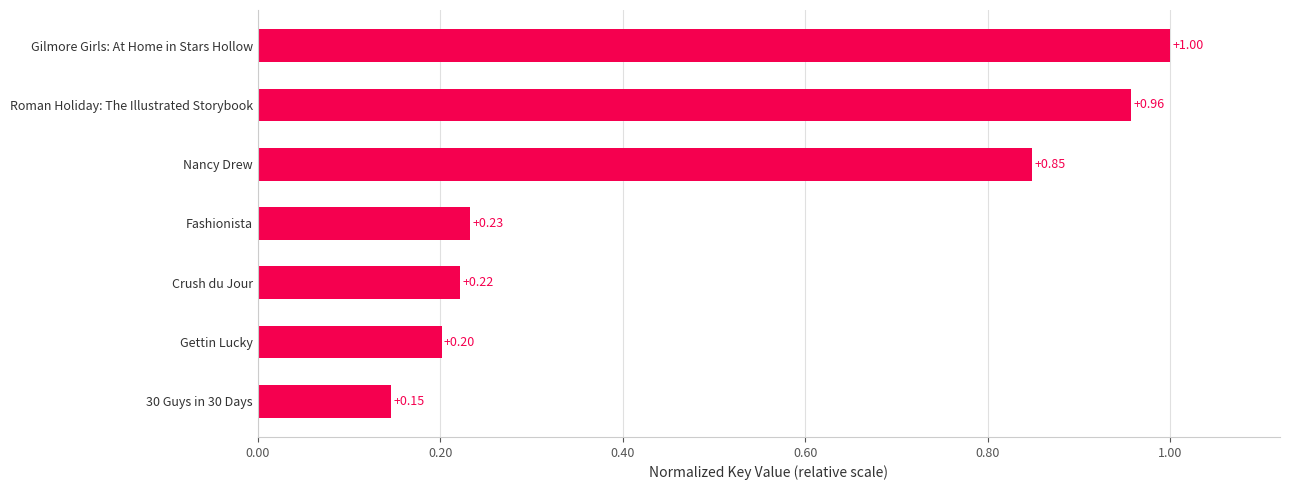

What is the sum of all values?

3.6